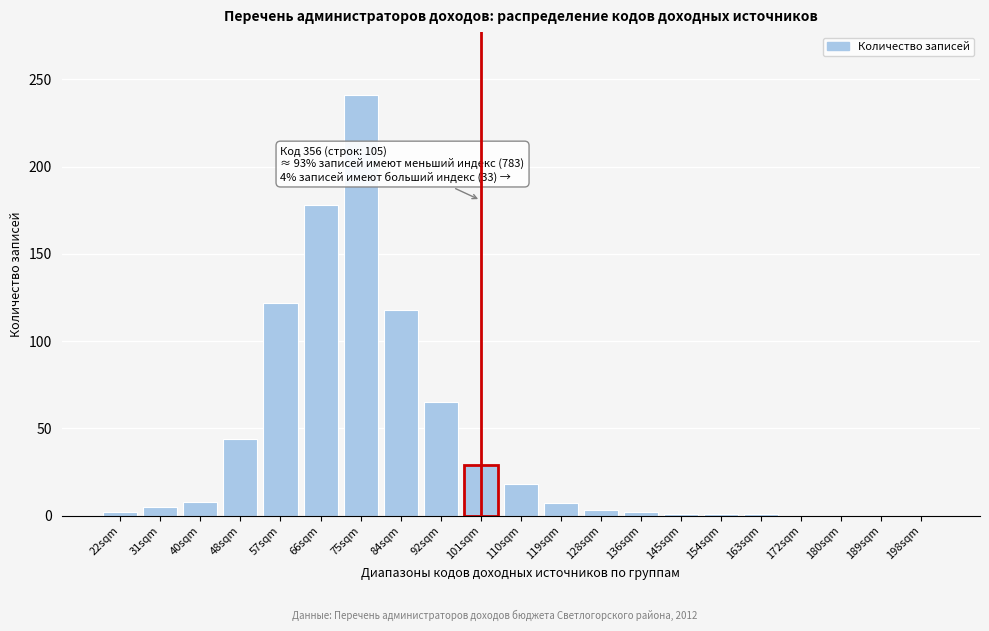

What is the sum of all values?

845